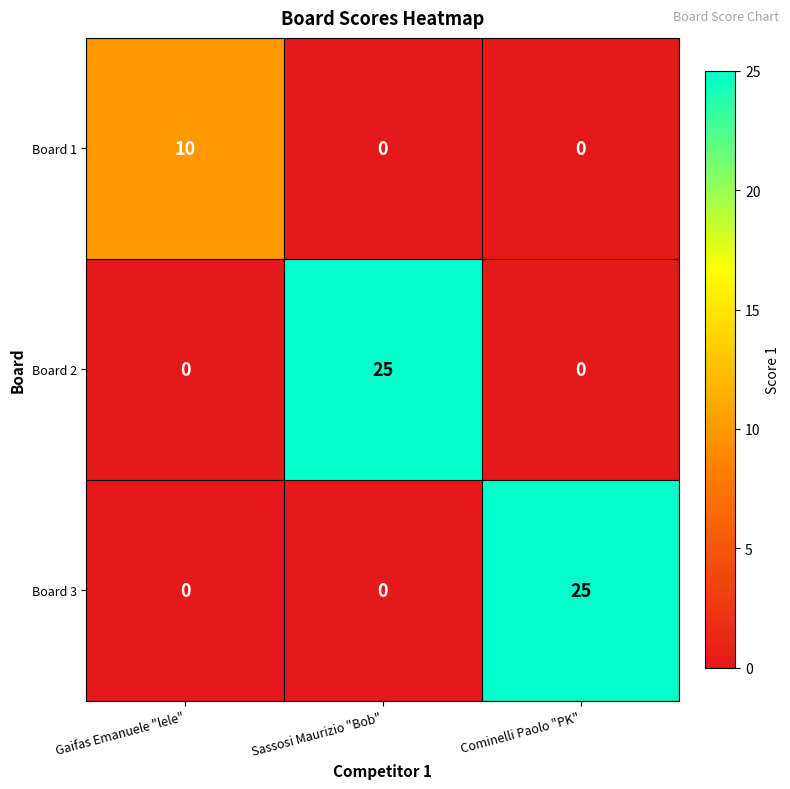

Reading left to right, transcribe all the data shown in this chart.

Board 1: 10	0	0
Board 2: 0	25	0
Board 3: 0	0	25